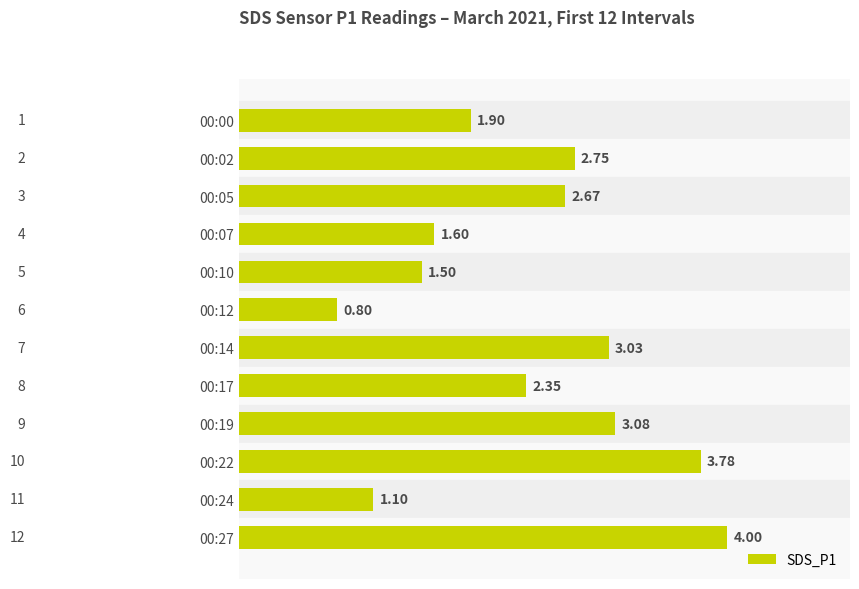

Which label corresponds to the smallest value in the chart?

00:12